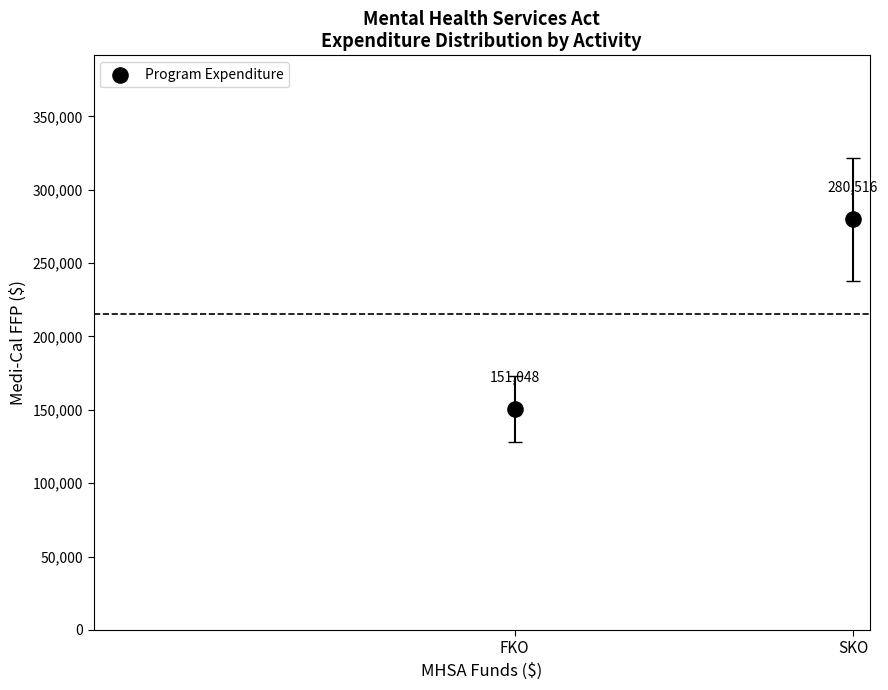

What is the range of Y values (max minus min)?

129101.1